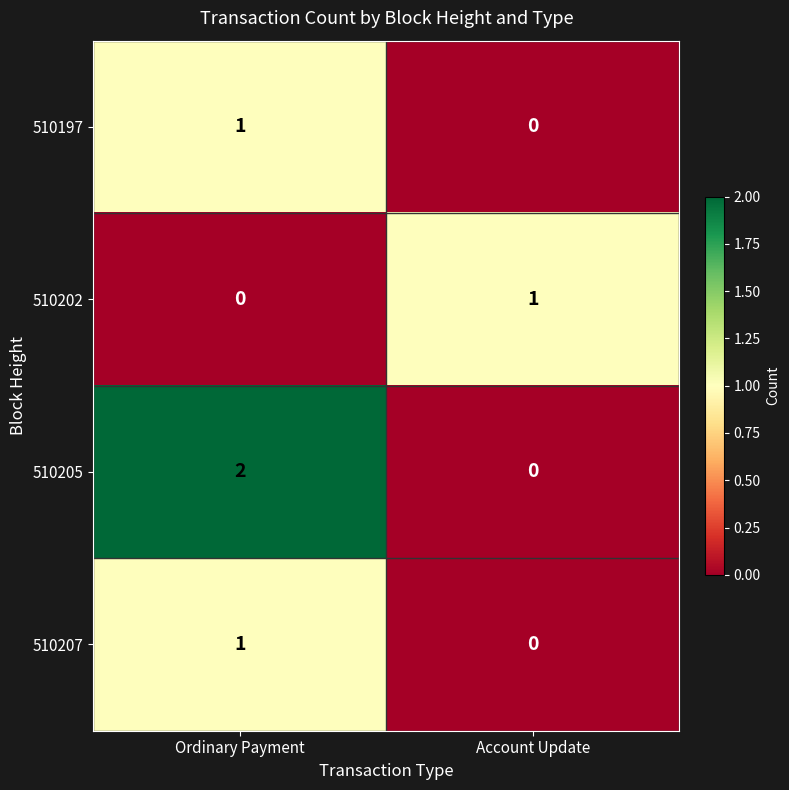

What is the spread (max minus min) of values at Account Update?

1